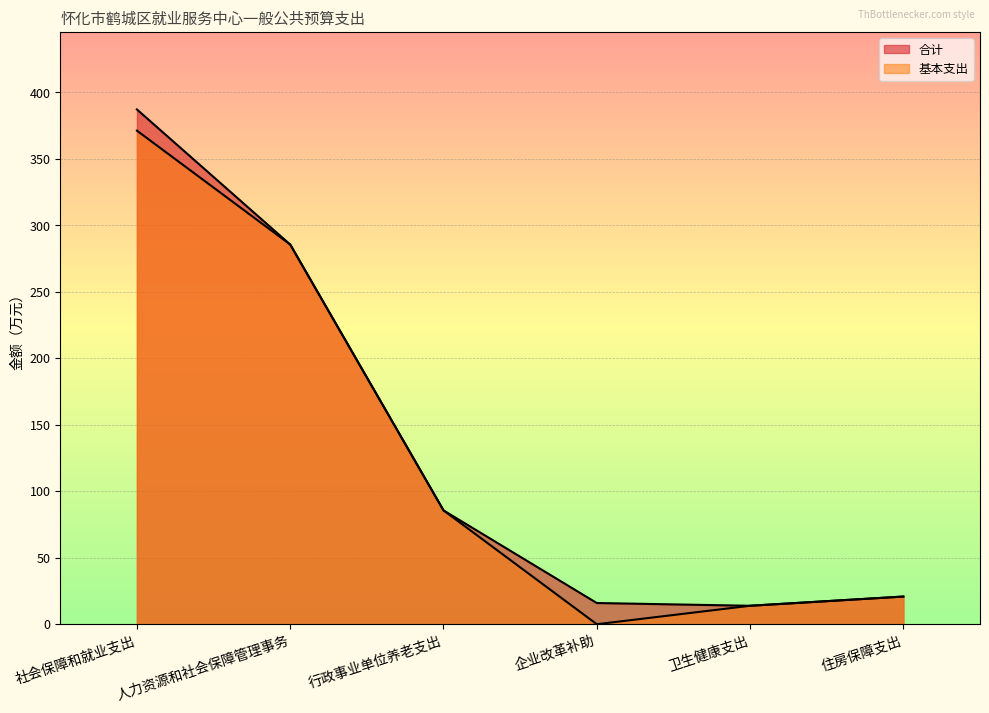

At which label does 合计 first exceed 85?

社会保障和就业支出